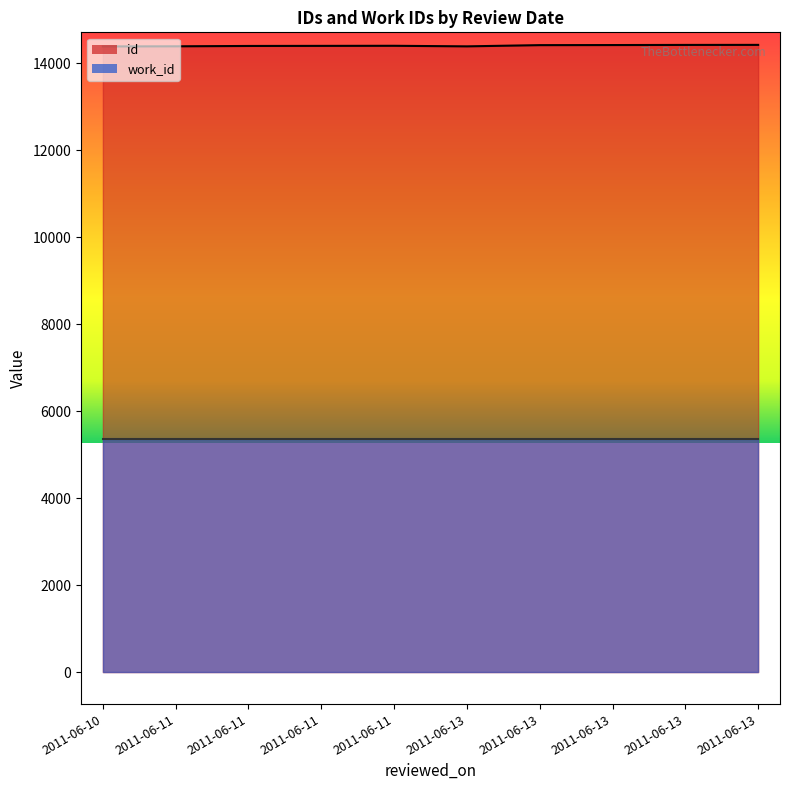

What is the smallest value displayed?

5366